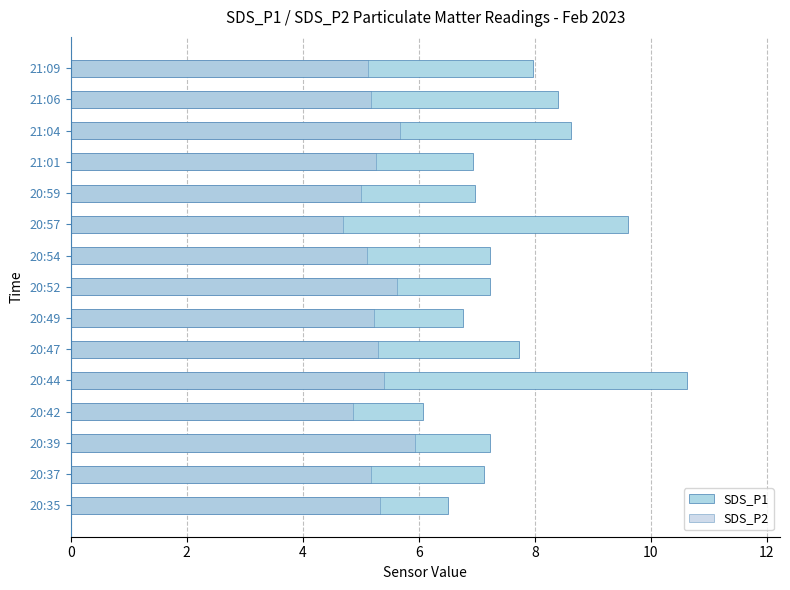

How many bars are there in each group?

2